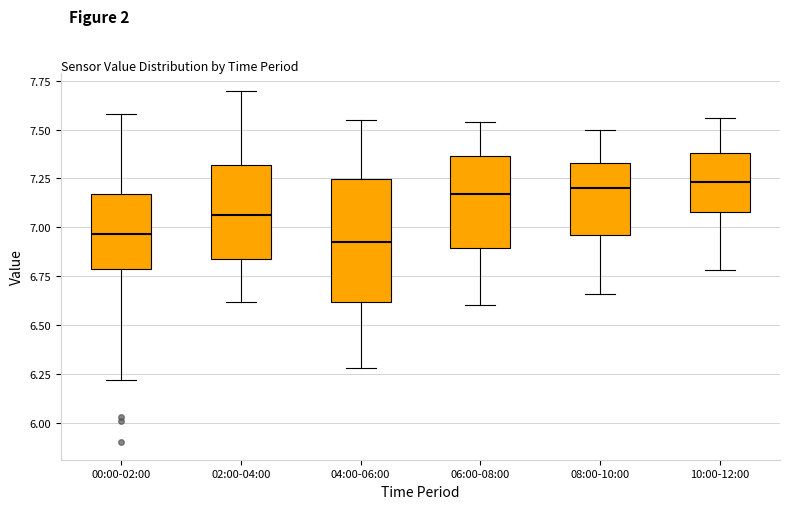

Reading left to right, transcribe this box plot: for each box, give where its median line is, the range the box spans, and where its two whiskers end, as read against the y-axis. The values are not printed on the chart, so give them approximately, as read against the axis.

00:00-02:00: median 6.95, box 6.80 to 7.15, whiskers 6.20 to 7.60
02:00-04:00: median 7.05, box 6.85 to 7.30, whiskers 6.60 to 7.70
04:00-06:00: median 6.95, box 6.60 to 7.25, whiskers 6.30 to 7.55
06:00-08:00: median 7.15, box 6.90 to 7.35, whiskers 6.60 to 7.55
08:00-10:00: median 7.20, box 6.95 to 7.35, whiskers 6.65 to 7.50
10:00-12:00: median 7.25, box 7.10 to 7.40, whiskers 6.80 to 7.55